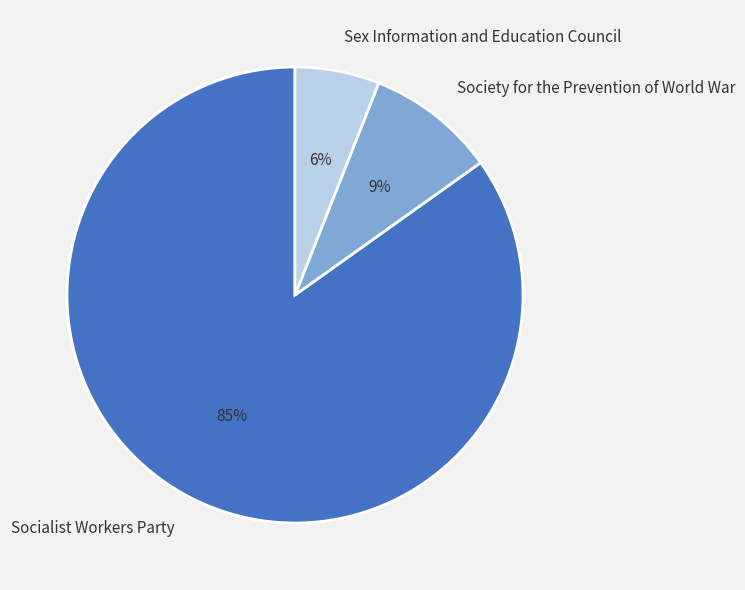

To the nearest percent, what is the combined percentage of Socialist Workers Party and Society for the Prevention of World War?

94%